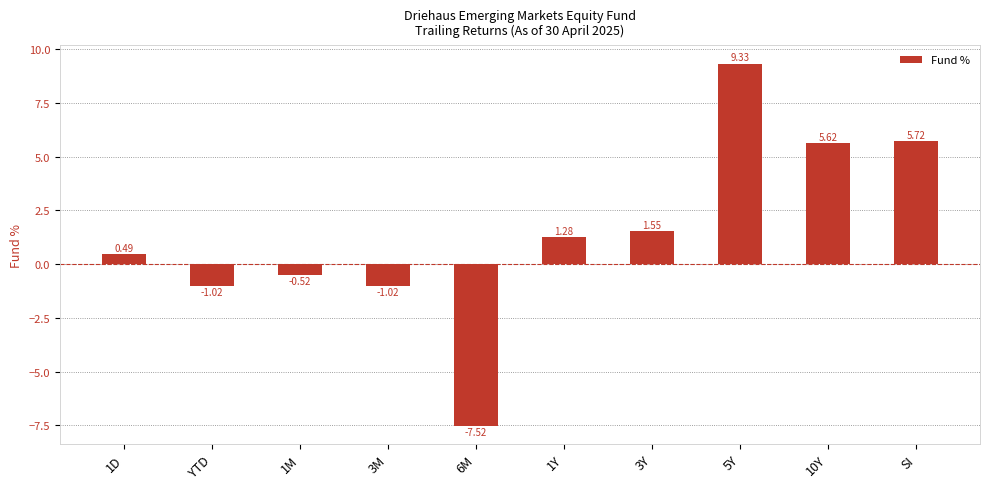

Where does the data first go above 1?

1Y